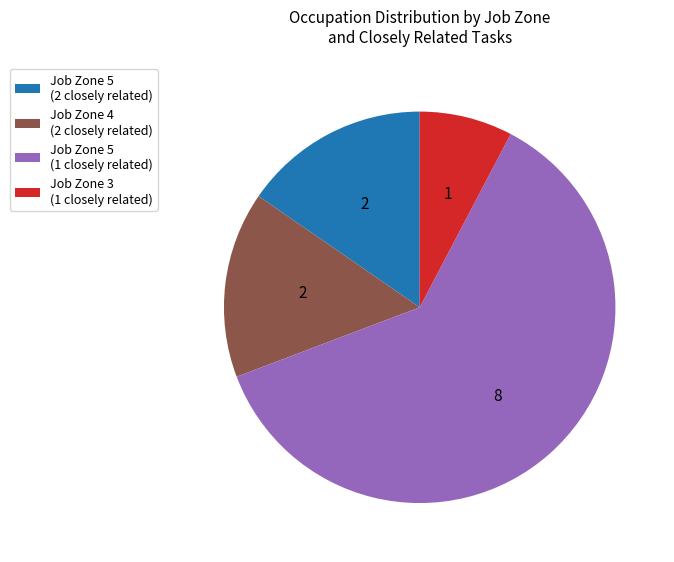

Which slice is the largest?

Job Zone 5 (1 closely related)